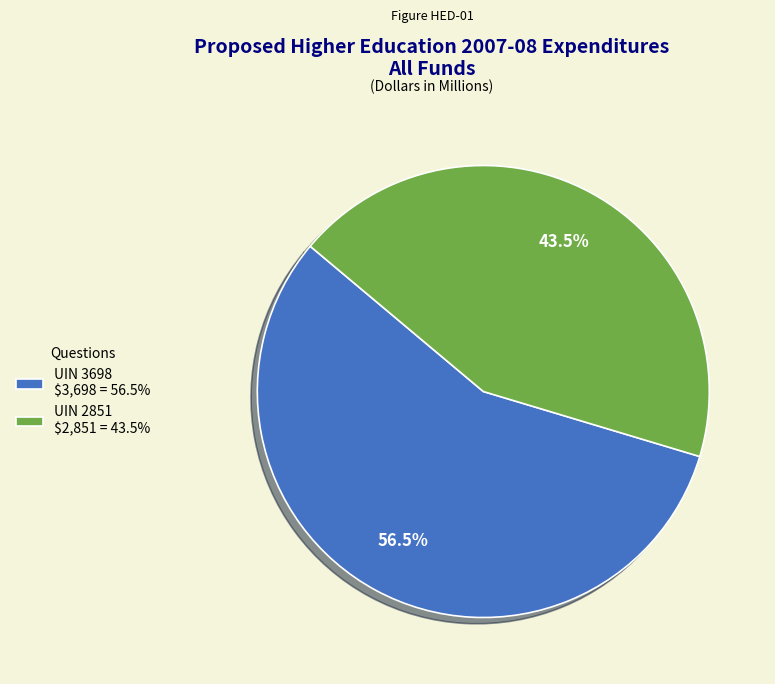

Does UIN 2851 account for over 50% of the chart?

No